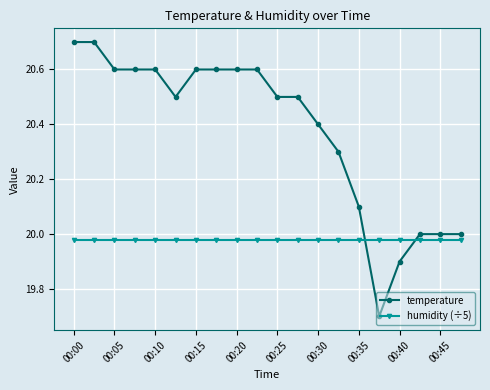

What is the sum of all humidity (÷5) values?

399.6